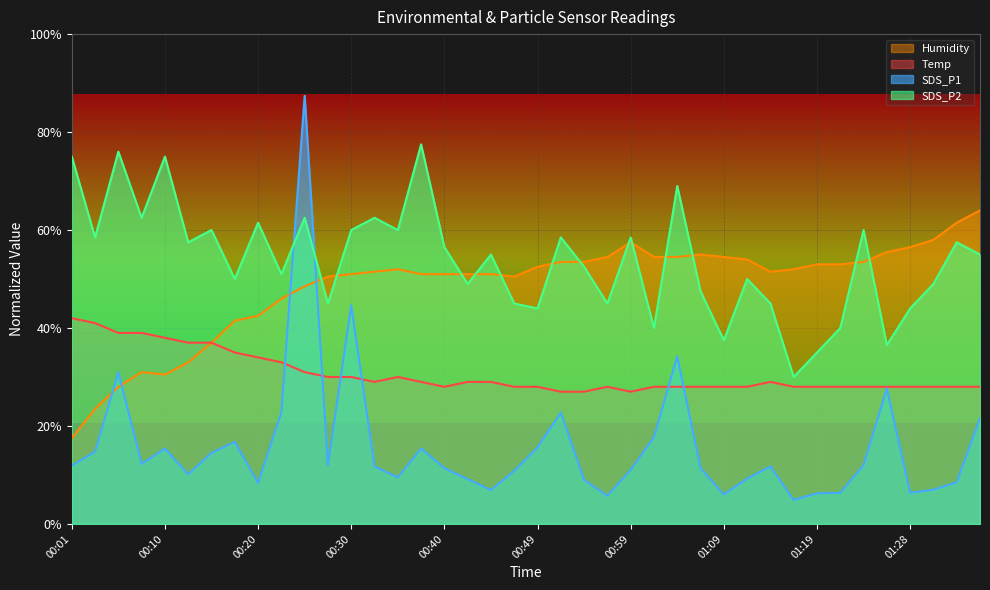

List the labels in order of SDS_P2 value, largest first.

00:37, 00:05, 00:01, 00:10, 01:04, 00:08, 00:25, 00:32, 00:20, 00:15, 00:30, 00:35, 01:24, 00:03, 00:52, 00:59, 00:13, 01:33, 00:40, 00:44, 01:36, 00:54, 00:23, 00:18, 01:11, 00:42, 01:31, 01:06, 00:27, 00:47, 00:57, 01:14, 00:49, 01:28, 01:02, 01:21, 01:09, 01:26, 01:19, 01:16